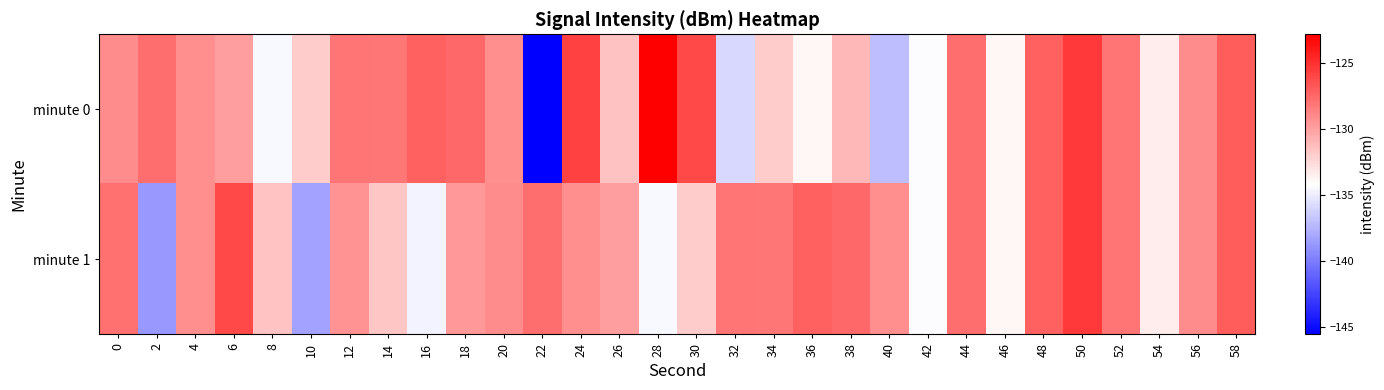

What is the spread (max minus min) of values at 38?

3.5